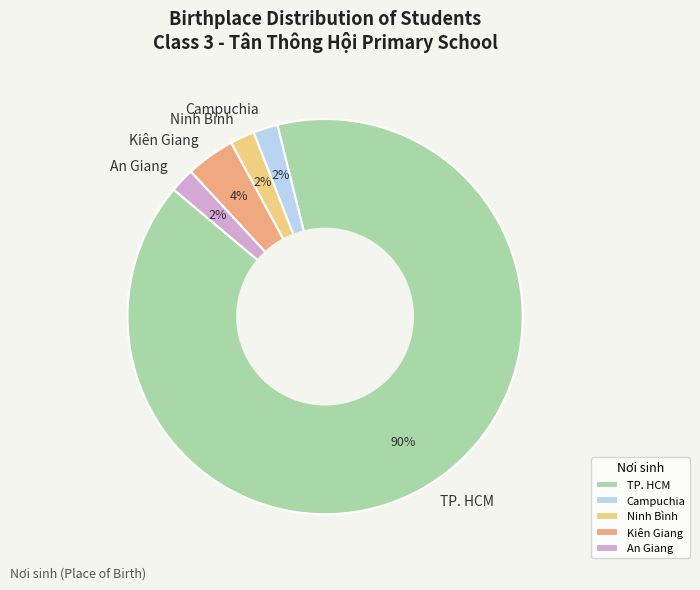

Is it true that Campuchia is 11% of the pie?

False